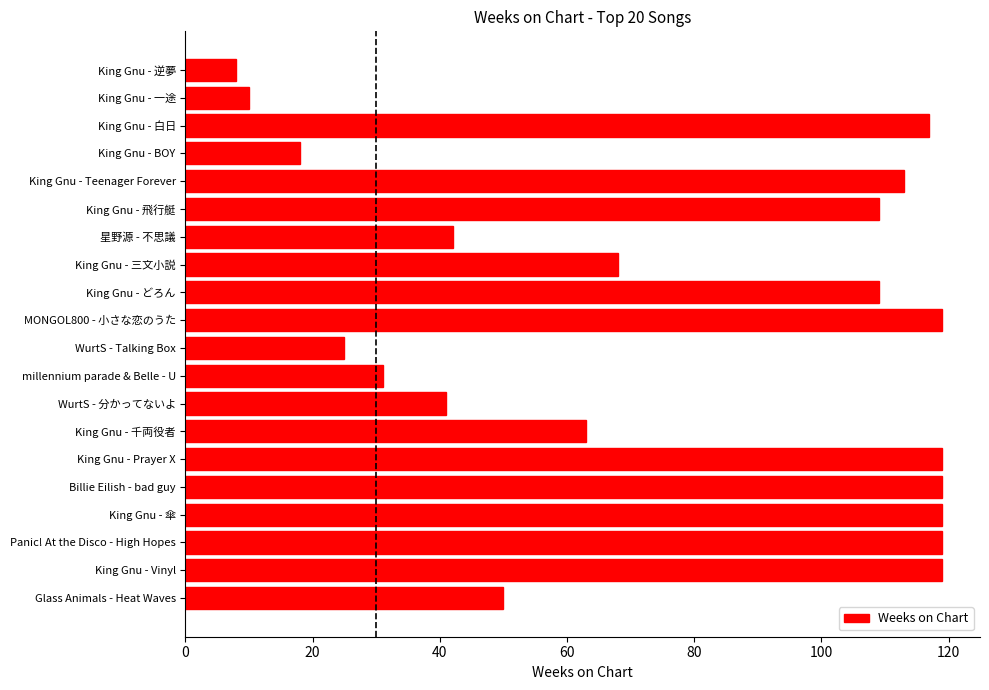

What is the change in value from King Gnu - Teenager Forever to MONGOL800 - 小さな恋のうた?

+6